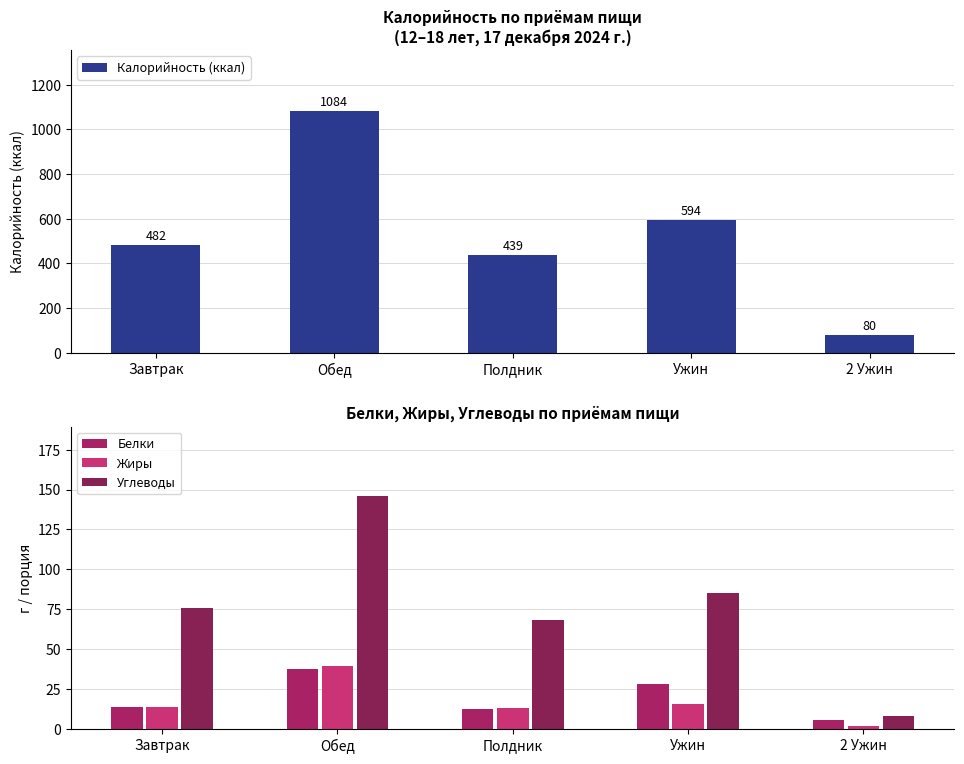

Which series changed the most between Ужин and 2 Ужин?

Калорийность (ккал)